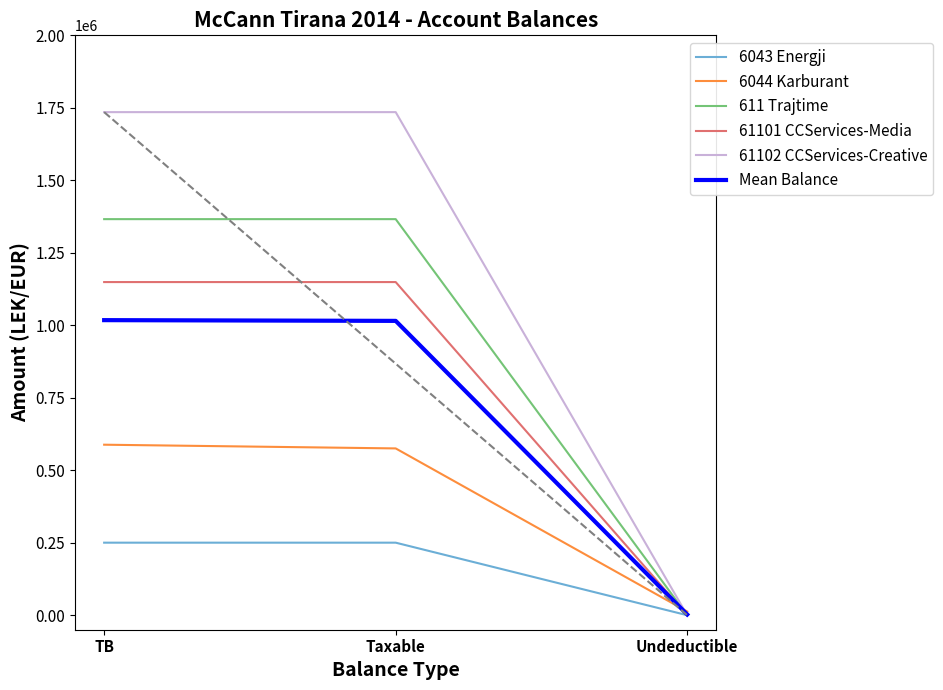

What is the sum of the Mean Balance values at TB and Undeductible?

1020286.3